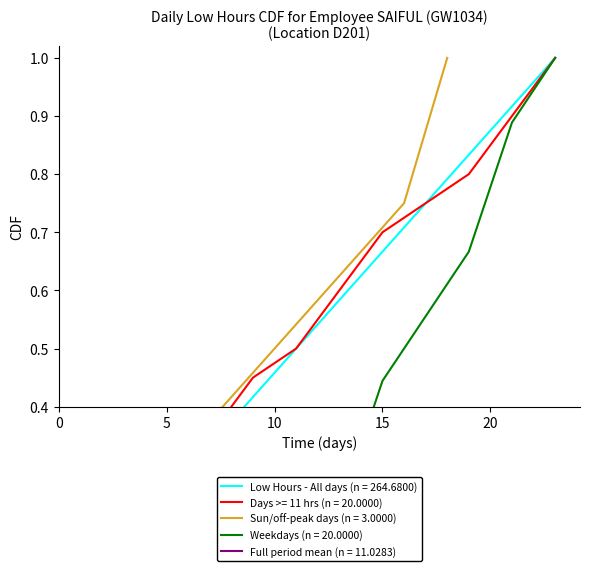

At which label is the value closest to 10?

15